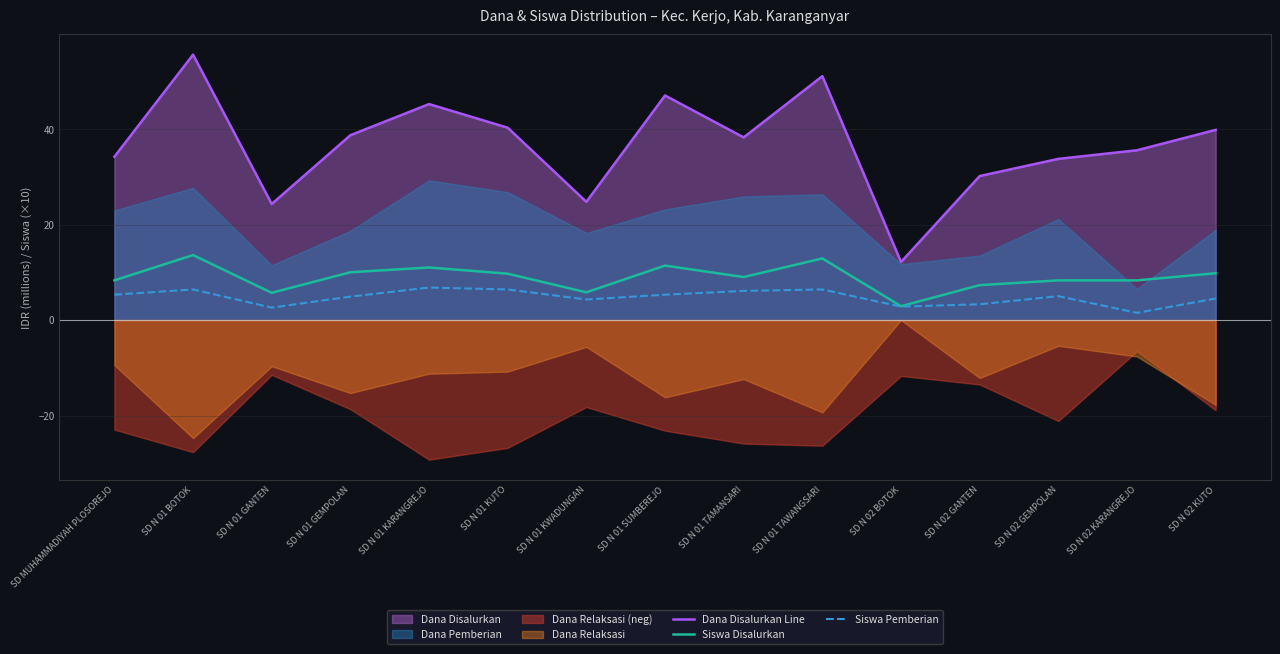

True or false: Dana Disalurkan Line and Siswa Disalurkan cross at least once.

False